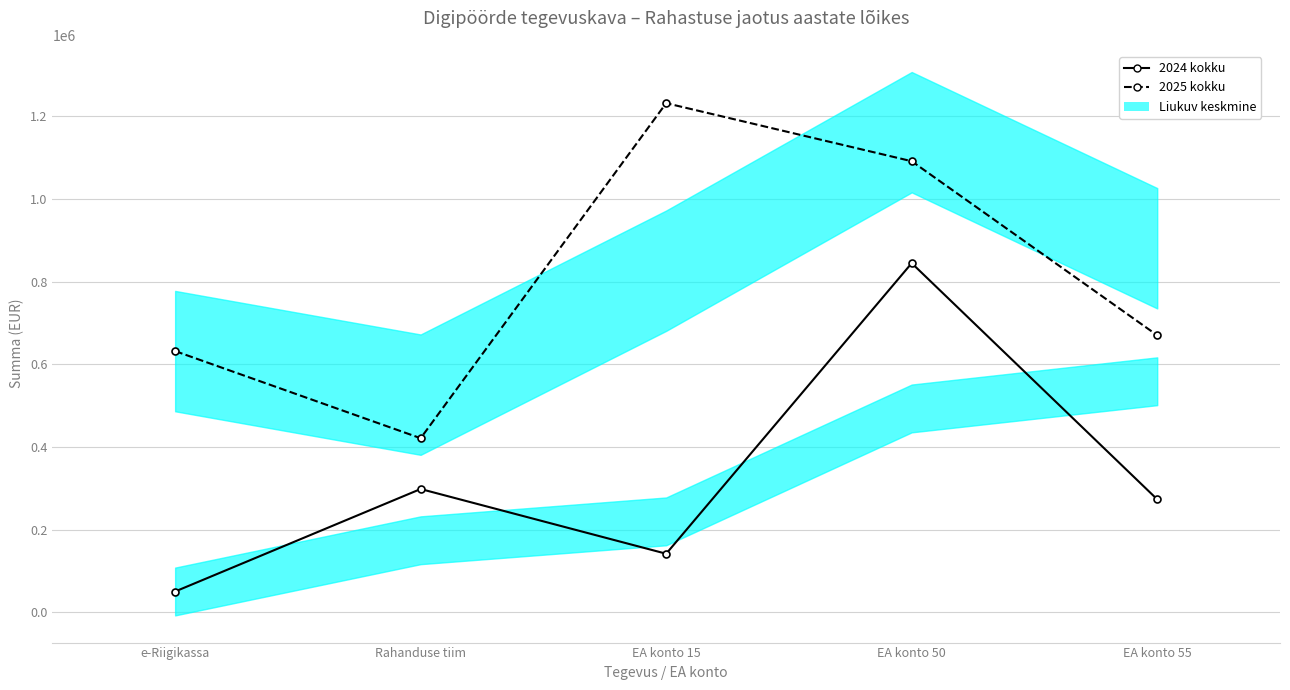

What is the sum of all 2024 kokku values?

1607054